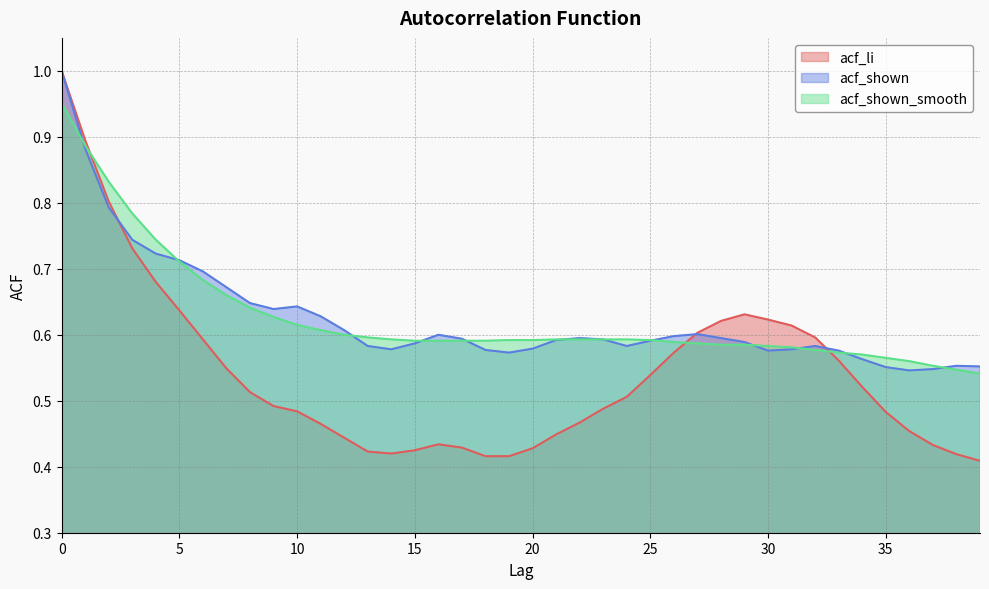

What is the value of the acf_shown_smooth point at the 23rd from the left?

0.6